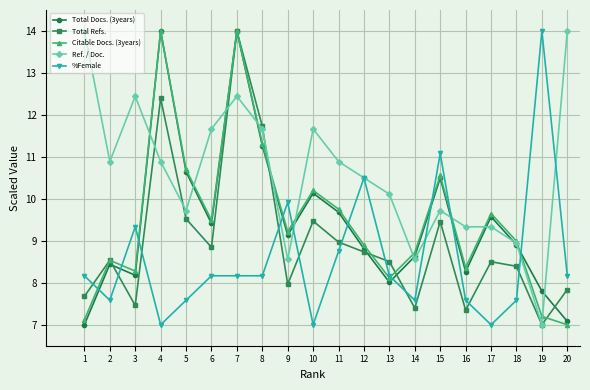

Reading left to right, transcribe all the data shown in this chart.

Total Docs. (3years): 1=7.0	2=8.4	3=8.2	4=14.0	5=10.6	6=9.4	7=14.0	8=11.3	9=9.1	10=10.1	11=9.7	12=8.8	13=8.0	14=8.6	15=10.5	16=8.3	17=9.6	18=8.9	19=7.8	20=7.1
Total Refs.: 1=7.7	2=8.5	3=7.5	4=12.4	5=9.5	6=8.8	7=14.0	8=11.7	9=8.0	10=9.5	11=9.0	12=8.7	13=8.5	14=7.4	15=9.5	16=7.3	17=8.5	18=8.4	19=7.0	20=7.8
Citable Docs. (3years): 1=7.1	2=8.5	3=8.3	4=14.0	5=10.7	6=9.5	7=14.0	8=11.3	9=9.2	10=10.2	11=9.8	12=8.9	13=8.1	14=8.7	15=10.6	16=8.4	17=9.7	18=9.0	19=7.2	20=7.0
Ref. / Doc.: 1=14.0	2=10.9	3=12.4	4=10.9	5=9.7	6=11.7	7=12.4	8=11.7	9=8.6	10=11.7	11=10.9	12=10.5	13=10.1	14=8.6	15=9.7	16=9.3	17=9.3	18=8.9	19=7.0	20=14.0
%Female: 1=8.2	2=7.6	3=9.3	4=7.0	5=7.6	6=8.2	7=8.2	8=8.2	9=9.9	10=7.0	11=8.8	12=10.5	13=8.2	14=7.6	15=11.1	16=7.6	17=7.0	18=7.6	19=14.0	20=8.2